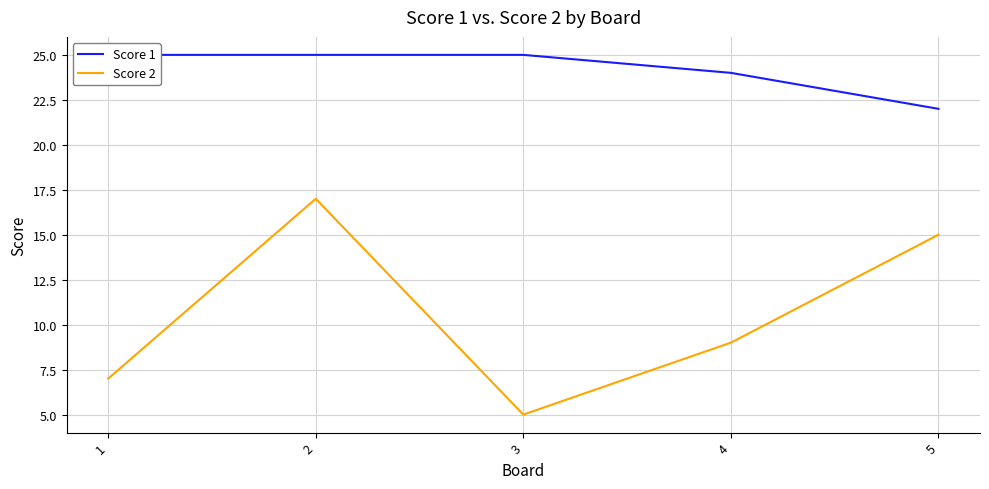

True or false: Score 2 and Score 1 cross at least once.

False